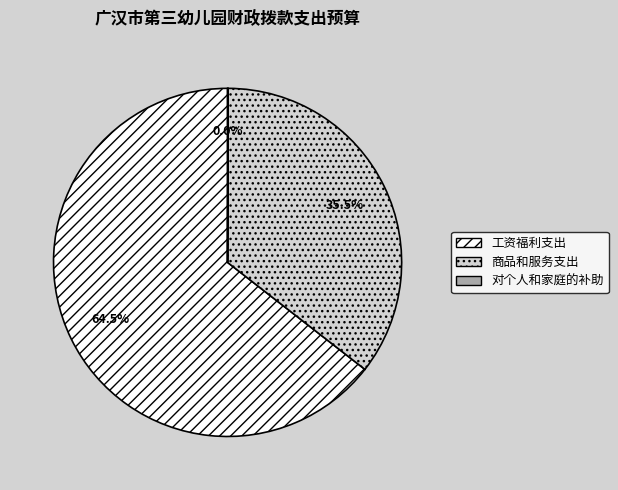

Which category has the biggest portion of the pie?

工资福利支出